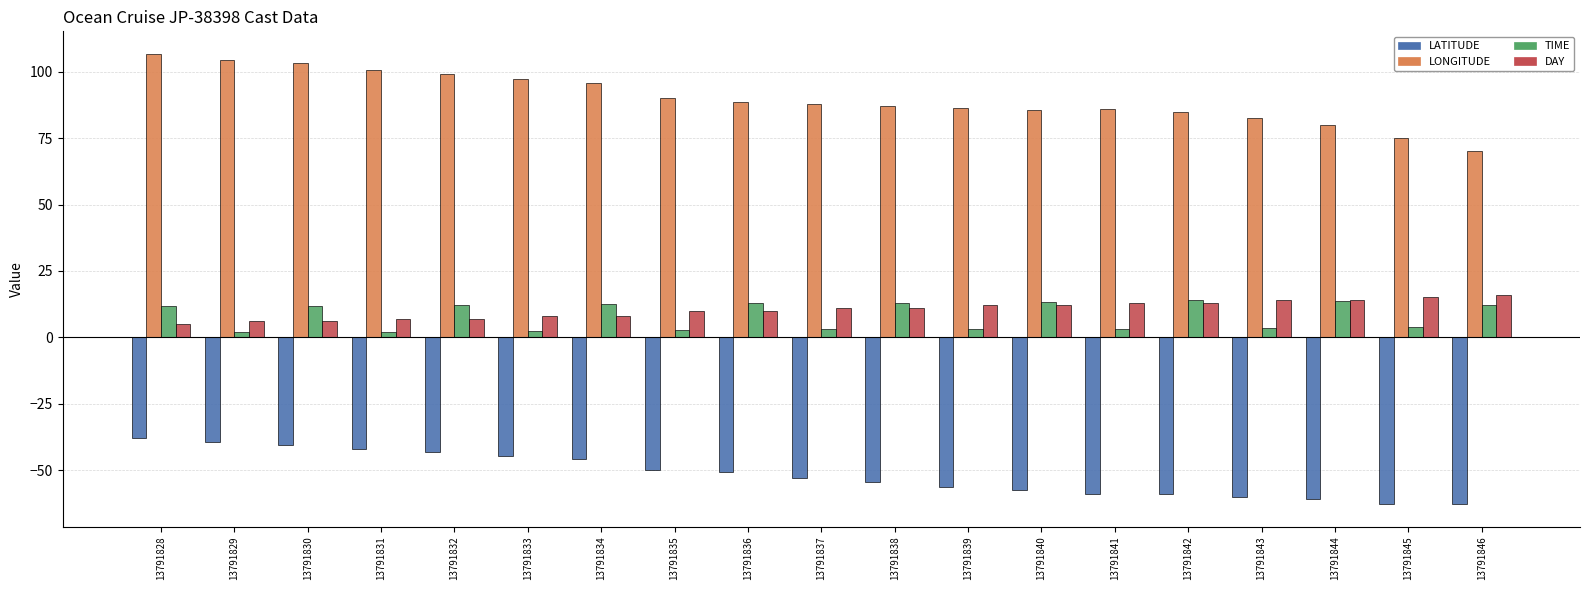

Is it true that LATITUDE equals -16.2 at 13791829?

False